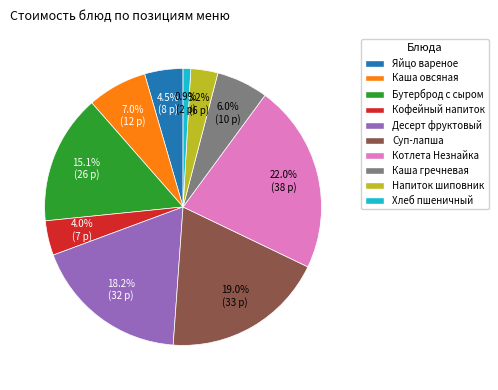

Which slice is the smallest?

Хлеб пшеничный